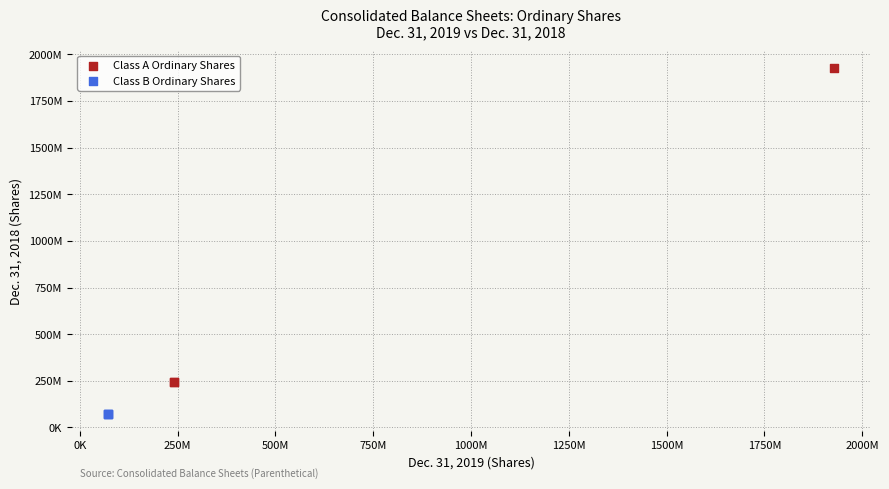

Which series contains the lowest Y value?

Class B Ordinary Shares